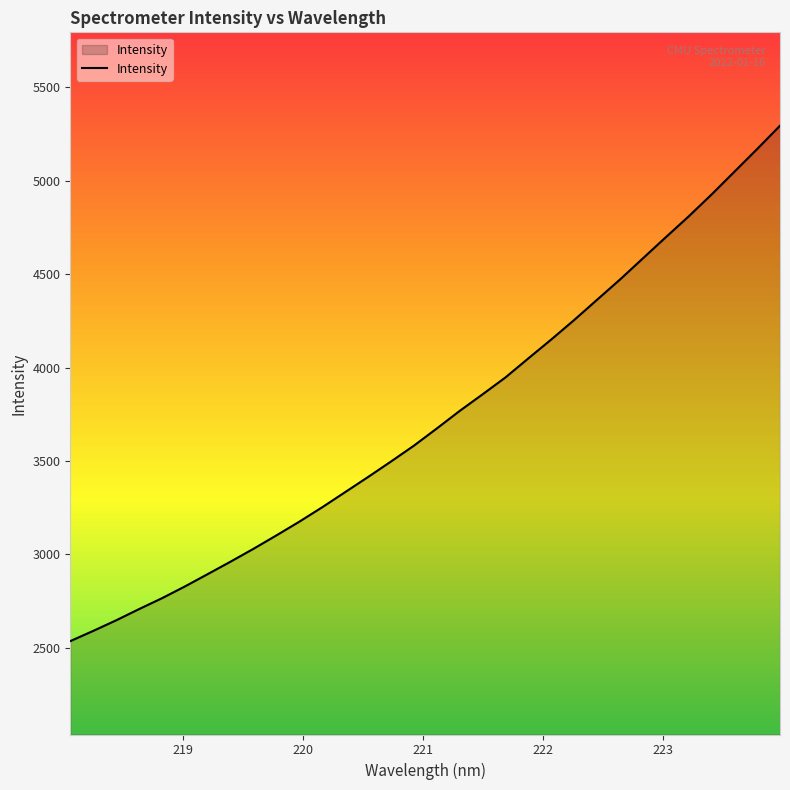

What is the difference between the maximum and minimum values?

2759.7